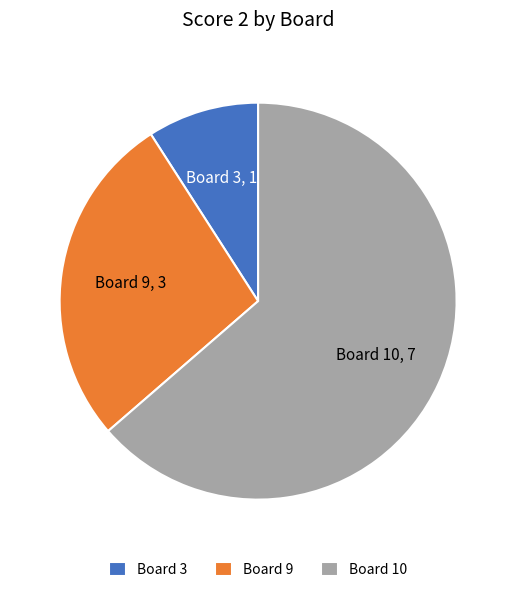

What is the smallest slice in the pie chart?

Board 3